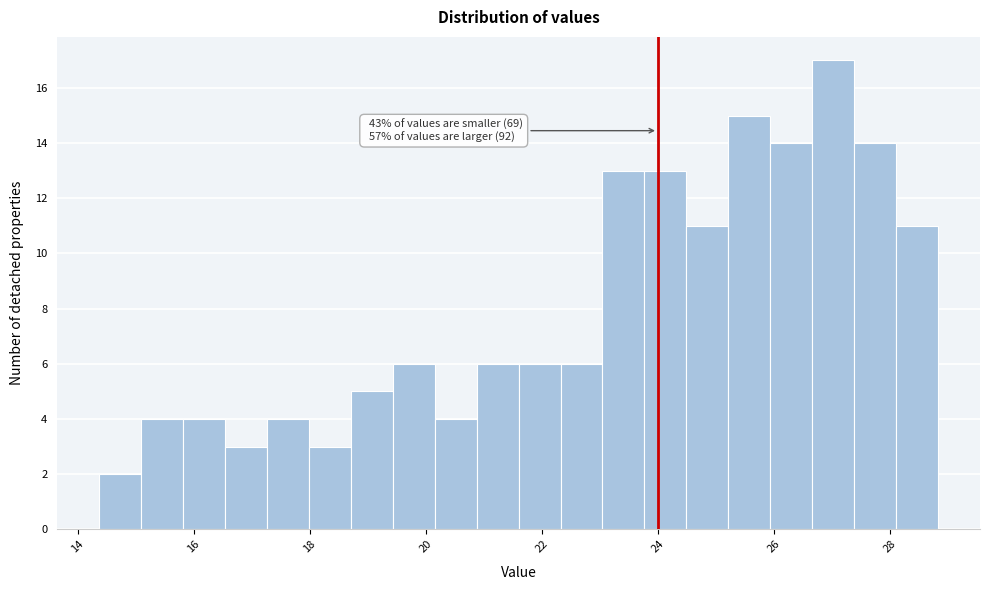

Around what value on the x-axis is the tallest bar? Give the approximate position of its centre, as read against the axis.

27.0